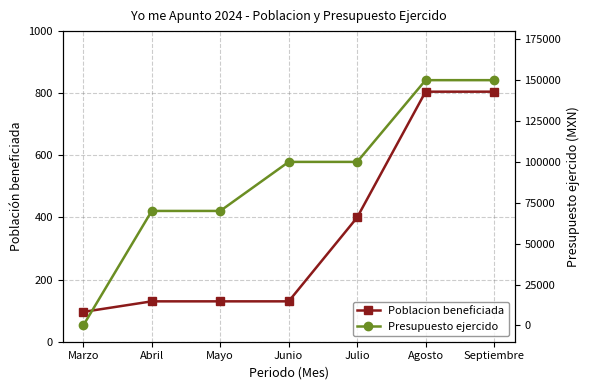

At how many categories does at least one series exceed 73468?

4